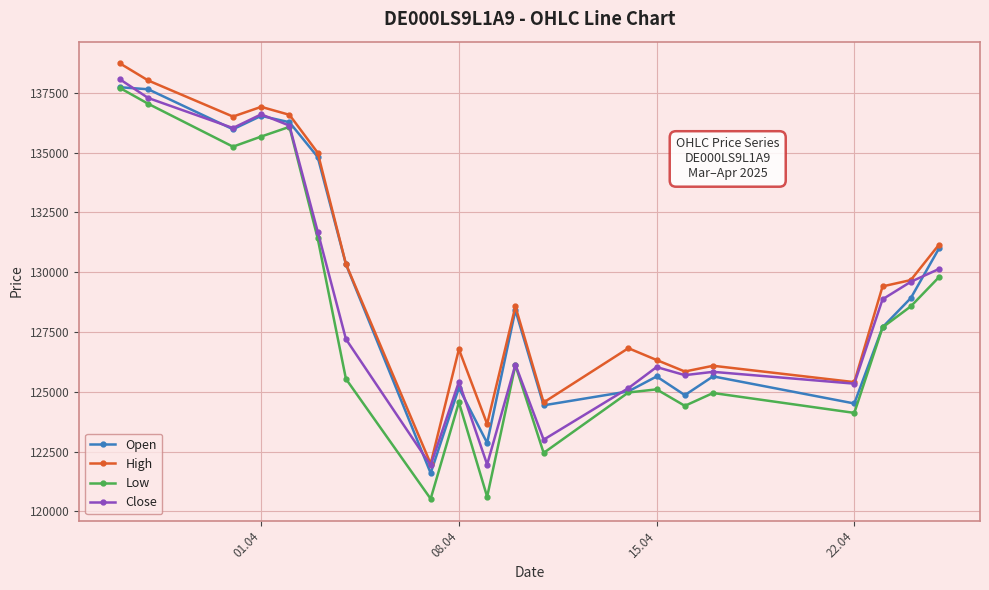

What is the value of the High point at the 17th from the left?

125402